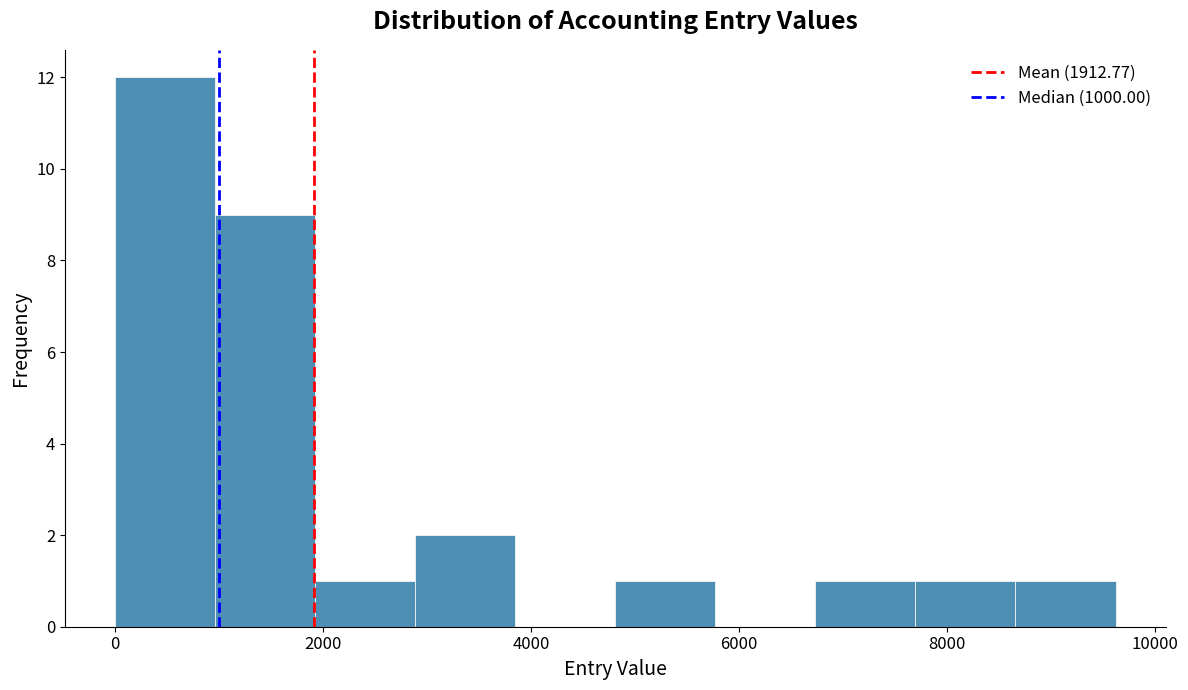

Reading left to right, transcribe this chart: for each bar, give the range it covers on the x-axis and its height. Neither the bar edges nor the heights are printed on the chart, so give them approximately, as read against the axes.

0 to 1000: 12
1000 to 2000: 9
2000 to 2800: 1
2800 to 3800: 2
3800 to 4800: 0
4800 to 5800: 1
5800 to 6800: 0
6800 to 7600: 1
7600 to 8600: 1
8600 to 9600: 1